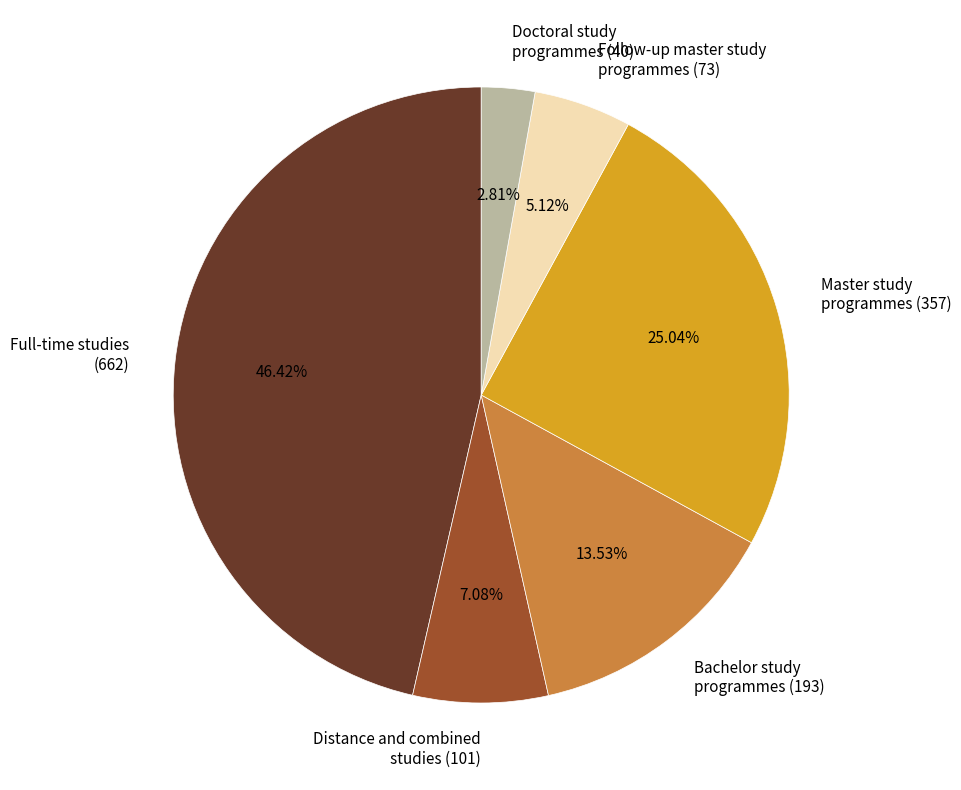

To the nearest percent, what is the difference between the largest and smallest slice percentages?

44%